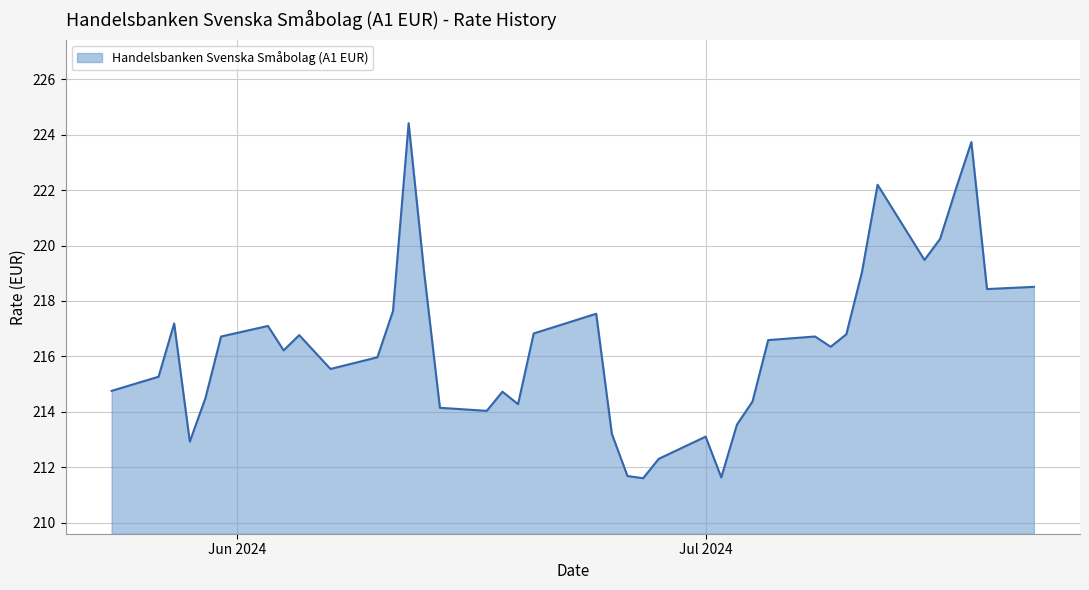

What is the difference between the maximum and minimum values?

12.8